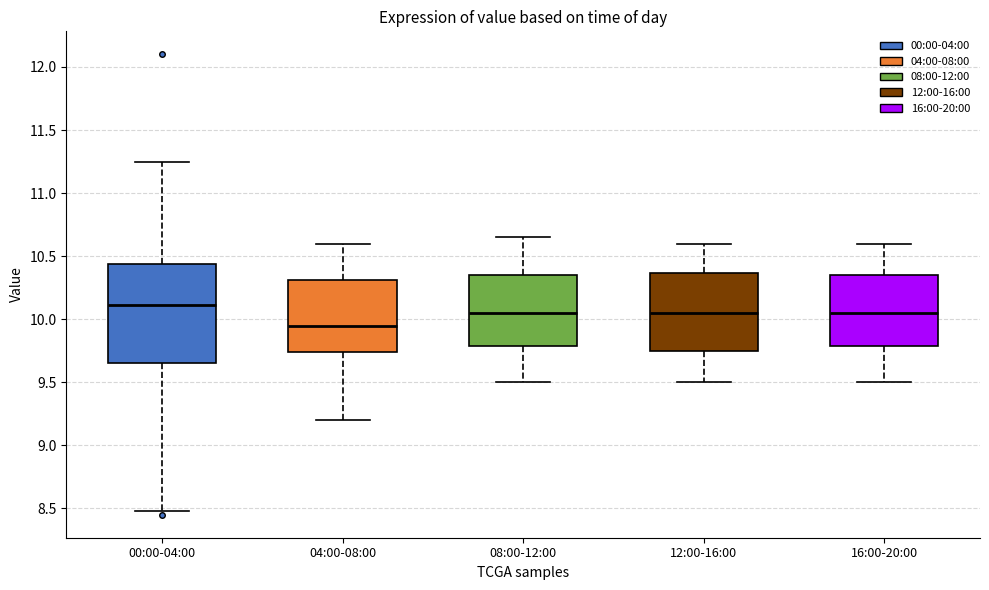

Where does the lower whisker of the box for 12:00-16:00 end on the y-axis? The values are not printed on the chart, so give them approximately, as read against the axis.

9.50